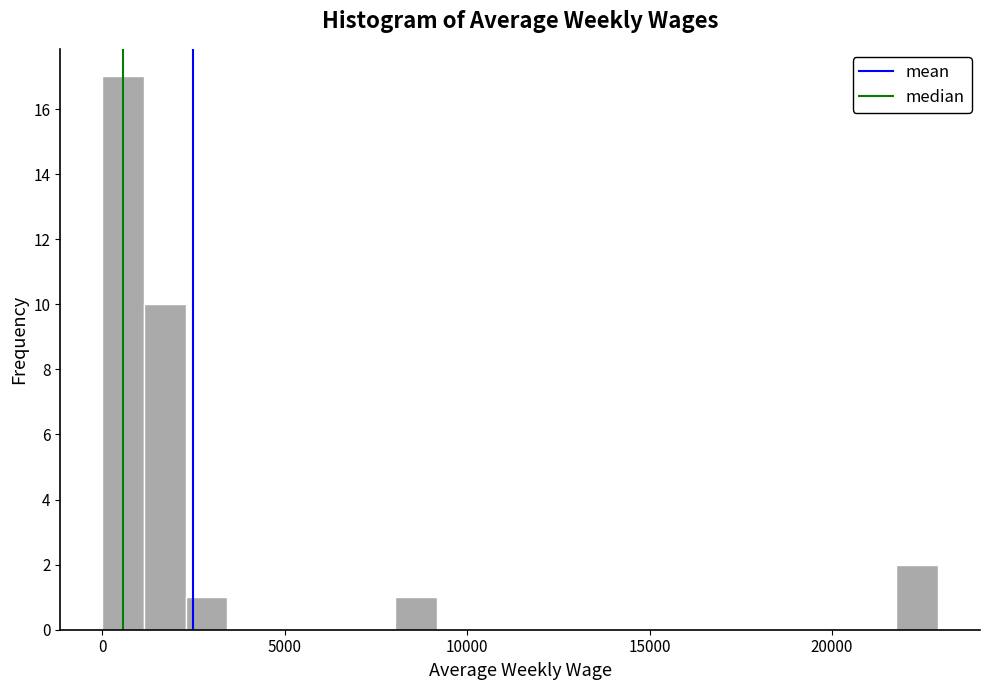

Around what value on the x-axis is the tallest bar? Give the approximate position of its centre, as read against the axis.

500